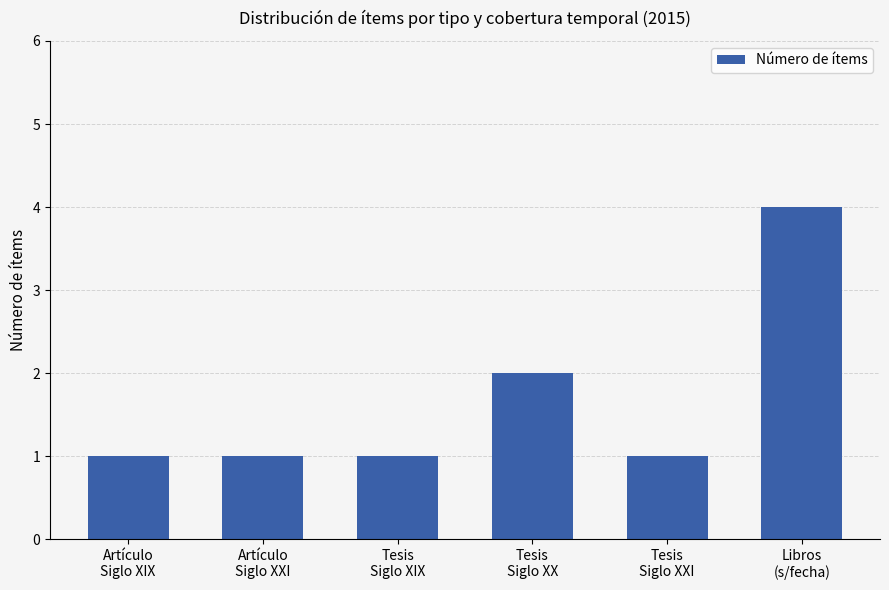

Reading left to right, list all the values displayed in this chart.

1	1	1	2	1	4